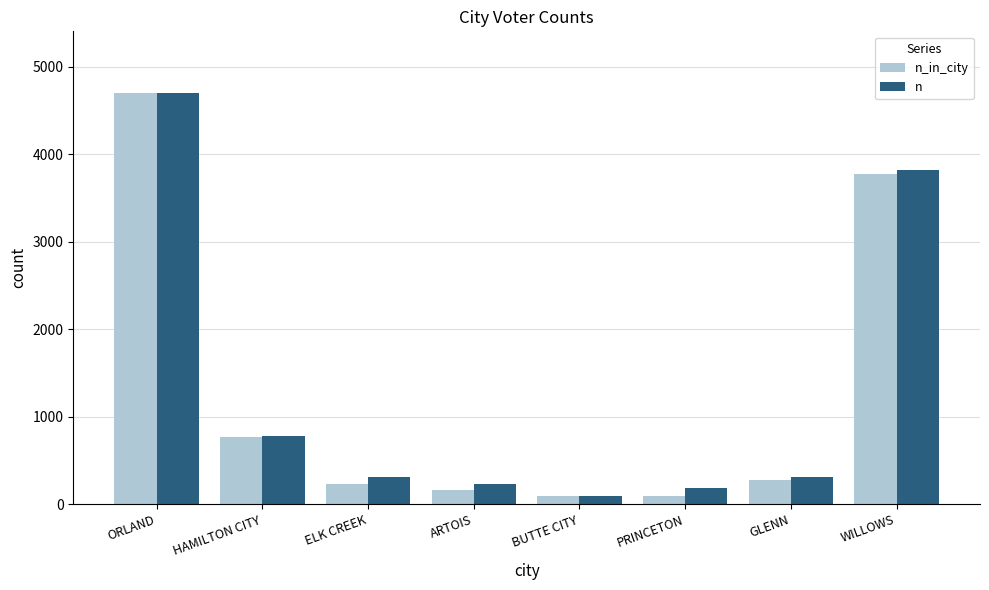

Are the bars grouped side by side (vs. stacked)?

Yes